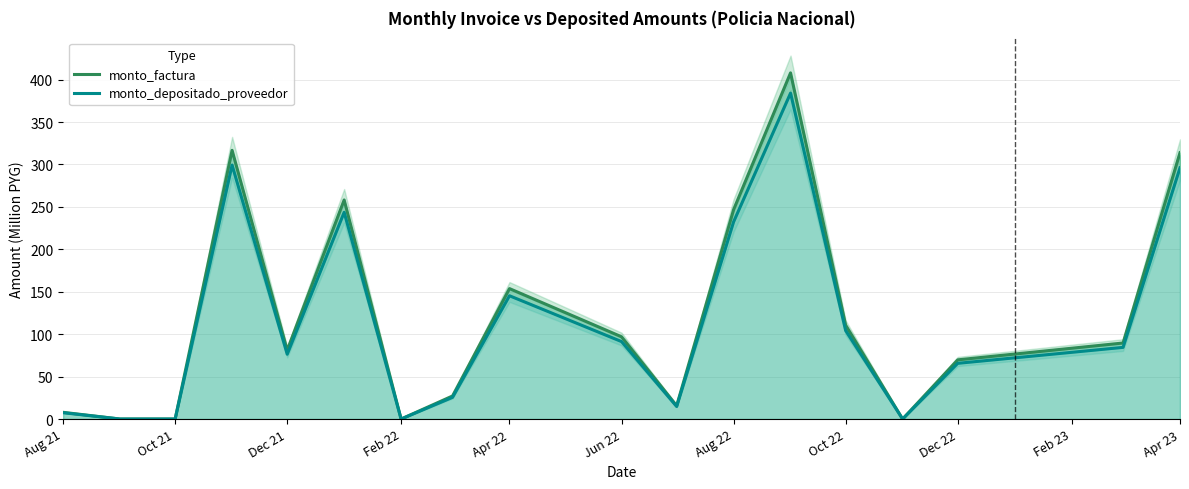

Is the value of monto_depositado_proveedor at Dec 22 greater than the value of monto_factura at Aug 22?

No